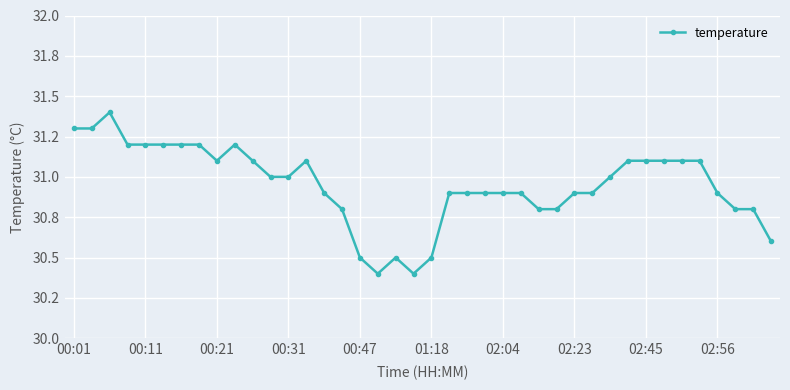

What is the average value?

30.9